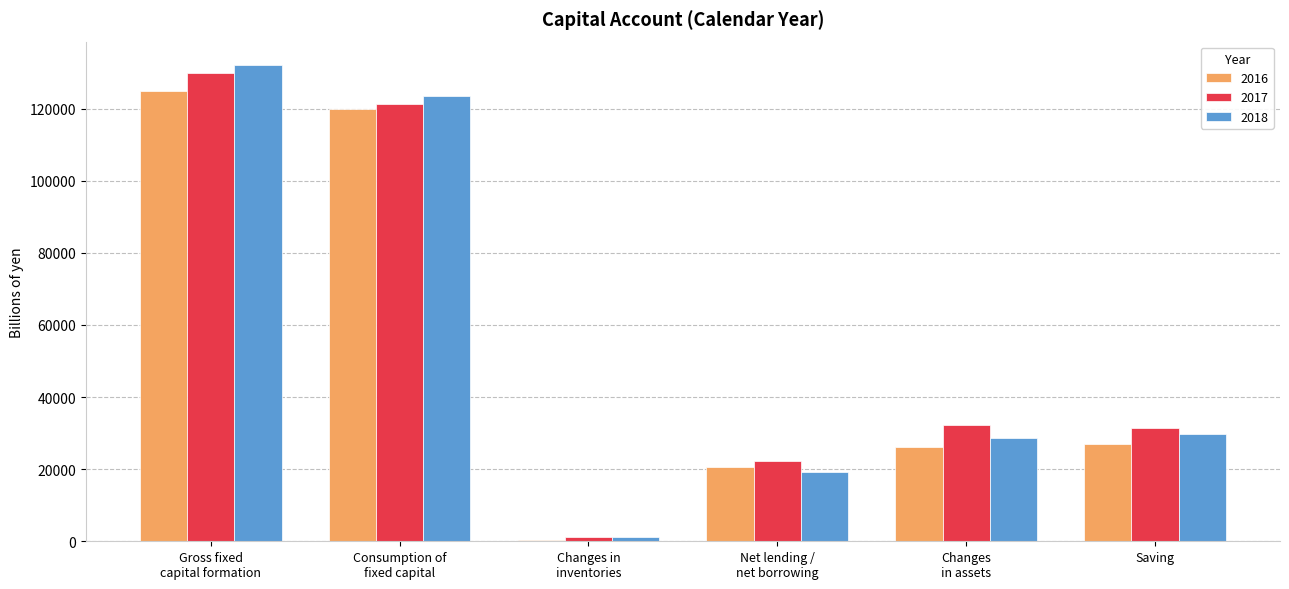

The value of 2018 at Gross fixed
capital formation is 198531.5. True or false?

False